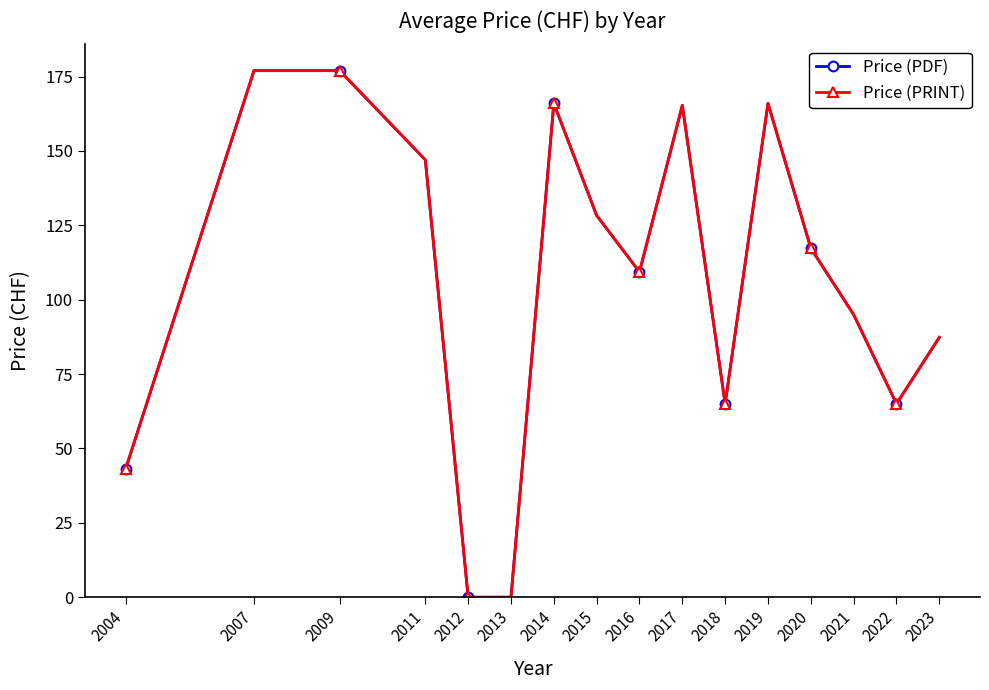

Is this an area chart (filled region under the line)?

No